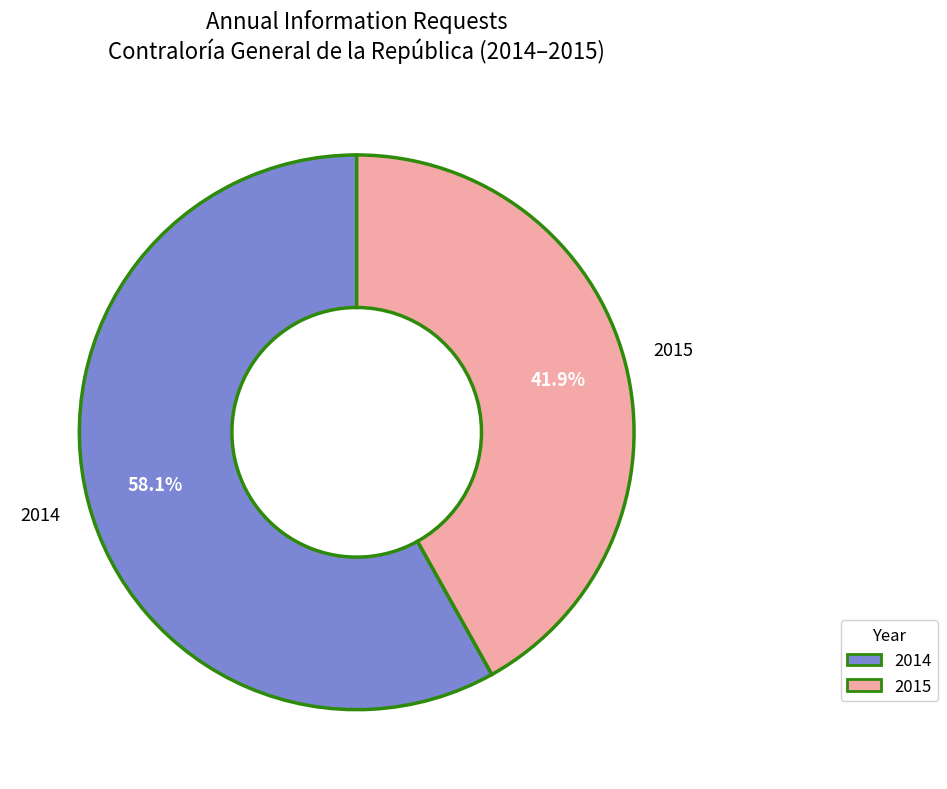

Does any single category account for the majority?

Yes